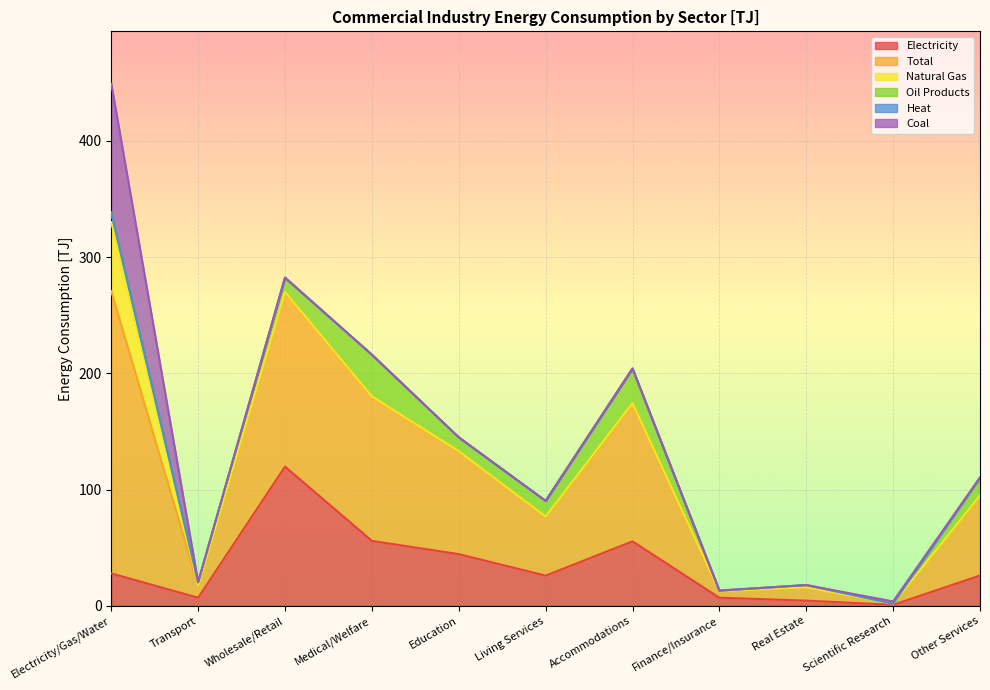

The value of Oil Products at Accommodations is 29.7. True or false?

True